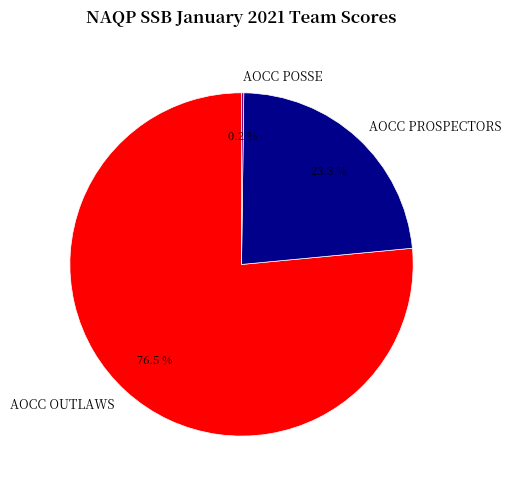

Does AOCC OUTLAWS represent more than half of the total?

Yes